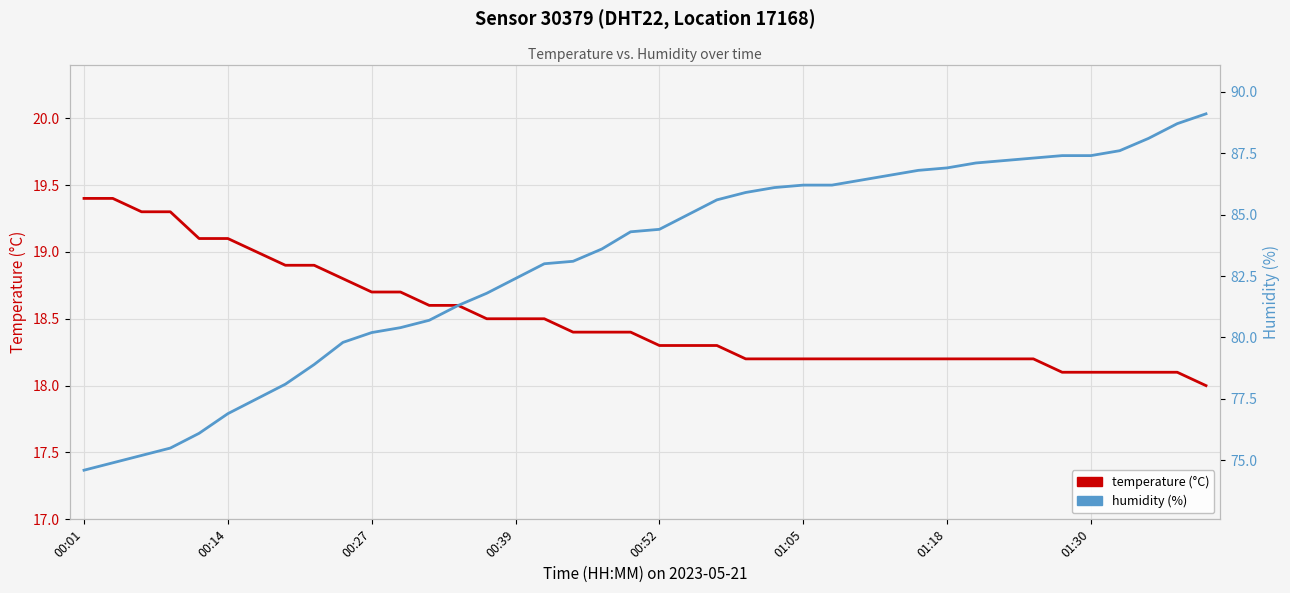

Which series has the largest total across all categories?

humidity